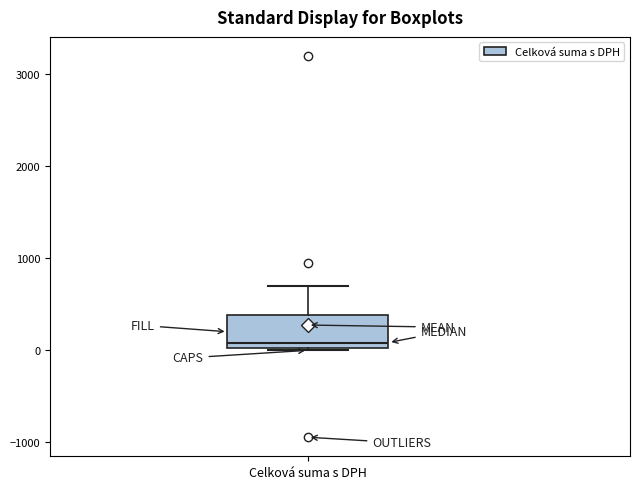

Where does the median line of the box for Celková suma s DPH sit on the y-axis? The values are not printed on the chart, so give them approximately, as read against the axis.

100